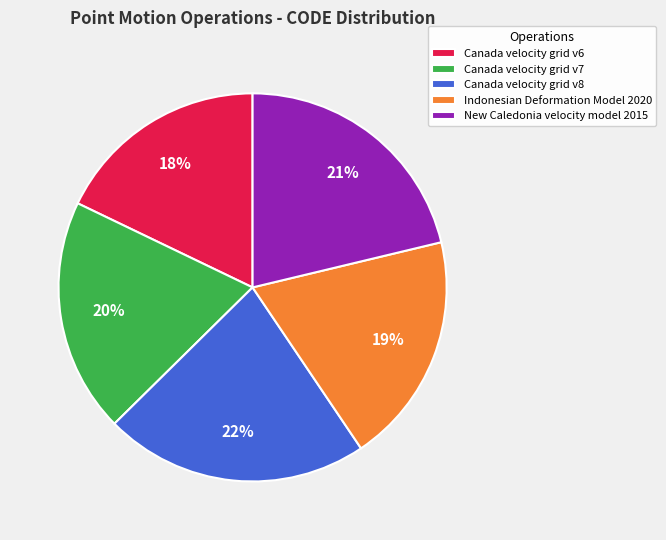

Approximately how many times larger is the value at New Caledonia velocity model 2015 compared to Canada velocity grid v6?

1.2